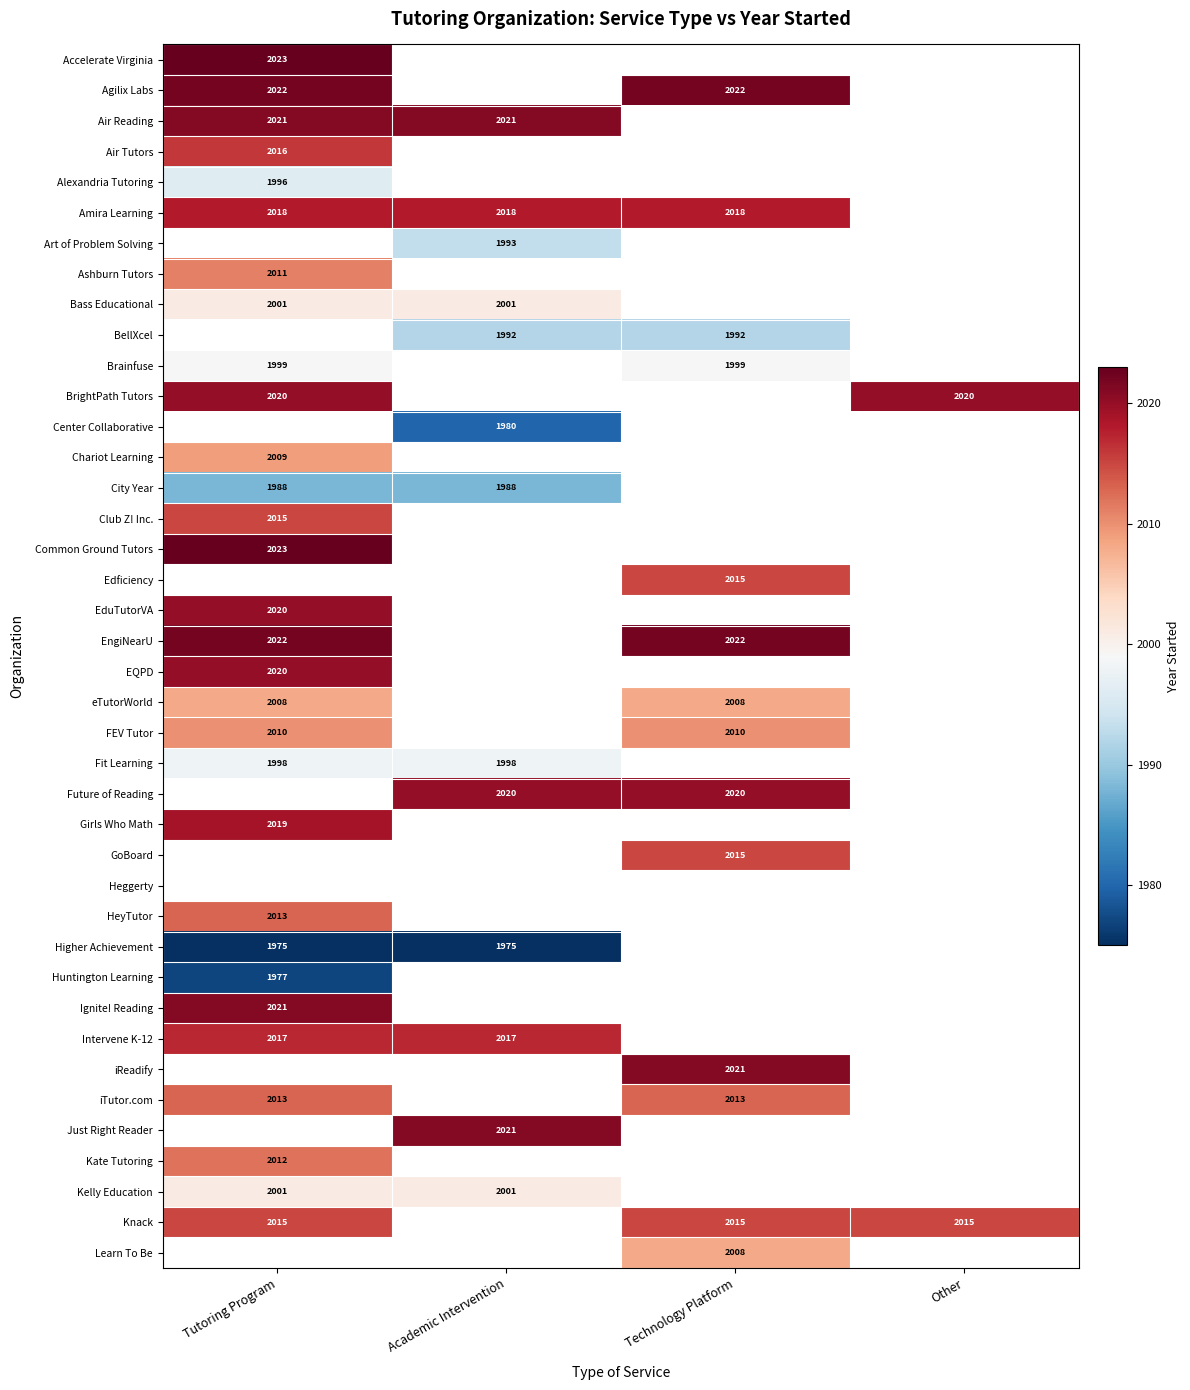

The value of City Year at Academic Intervention is 2759. True or false?

False